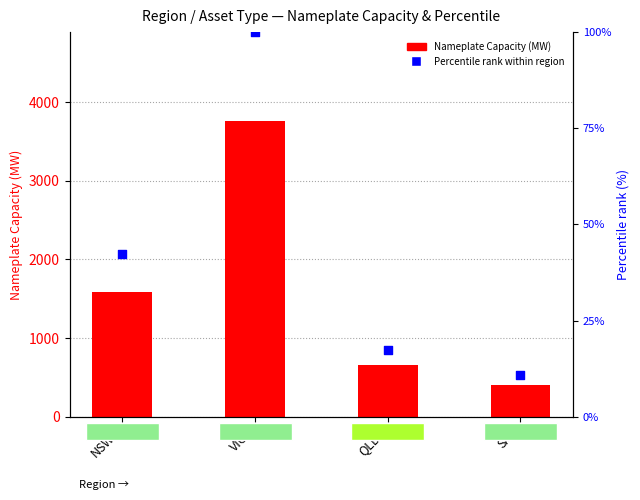

Which series contains the highest Y value?

Nameplate Capacity (MW)